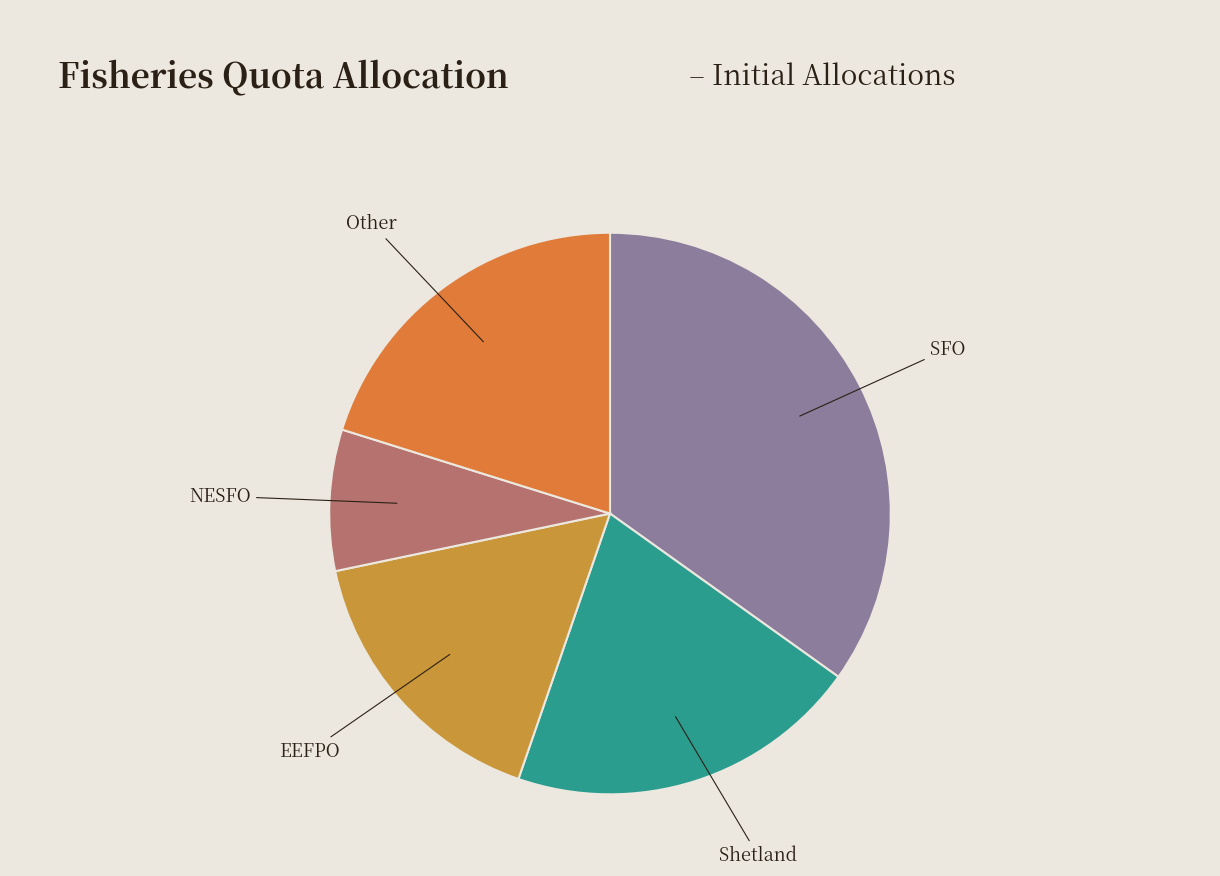

Is there any slice that represents more than half of the pie?

No